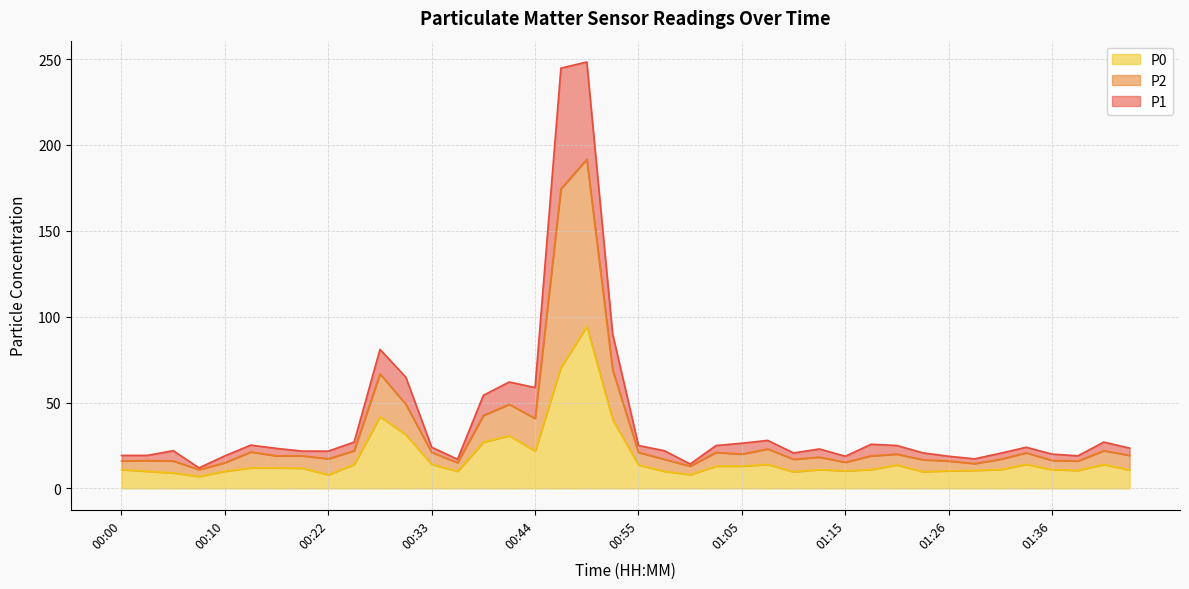

True or false: P2 and P1 cross at least once.

False